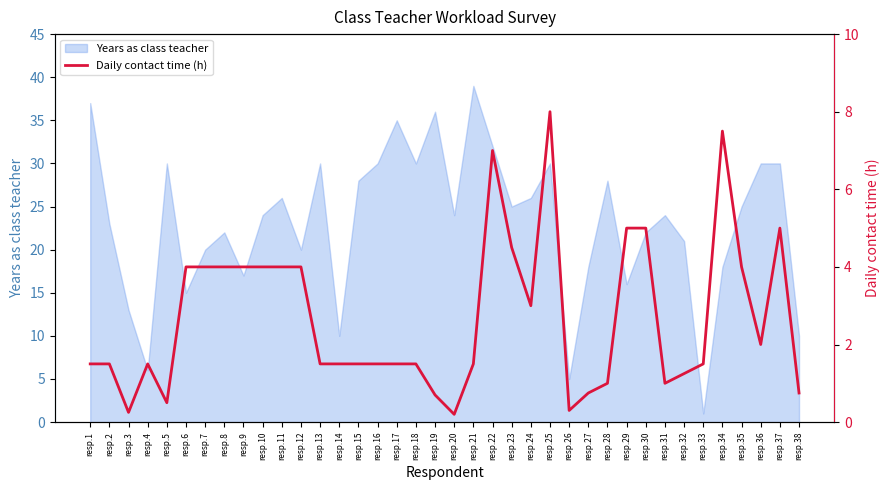

At which label does Years as class teacher reach its minimum?

resp.33